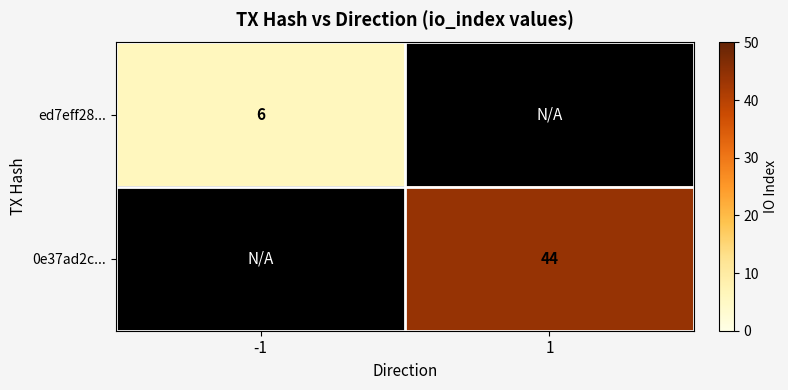

The 0e37ad2c... series shows 13 at 1. True or false?

False